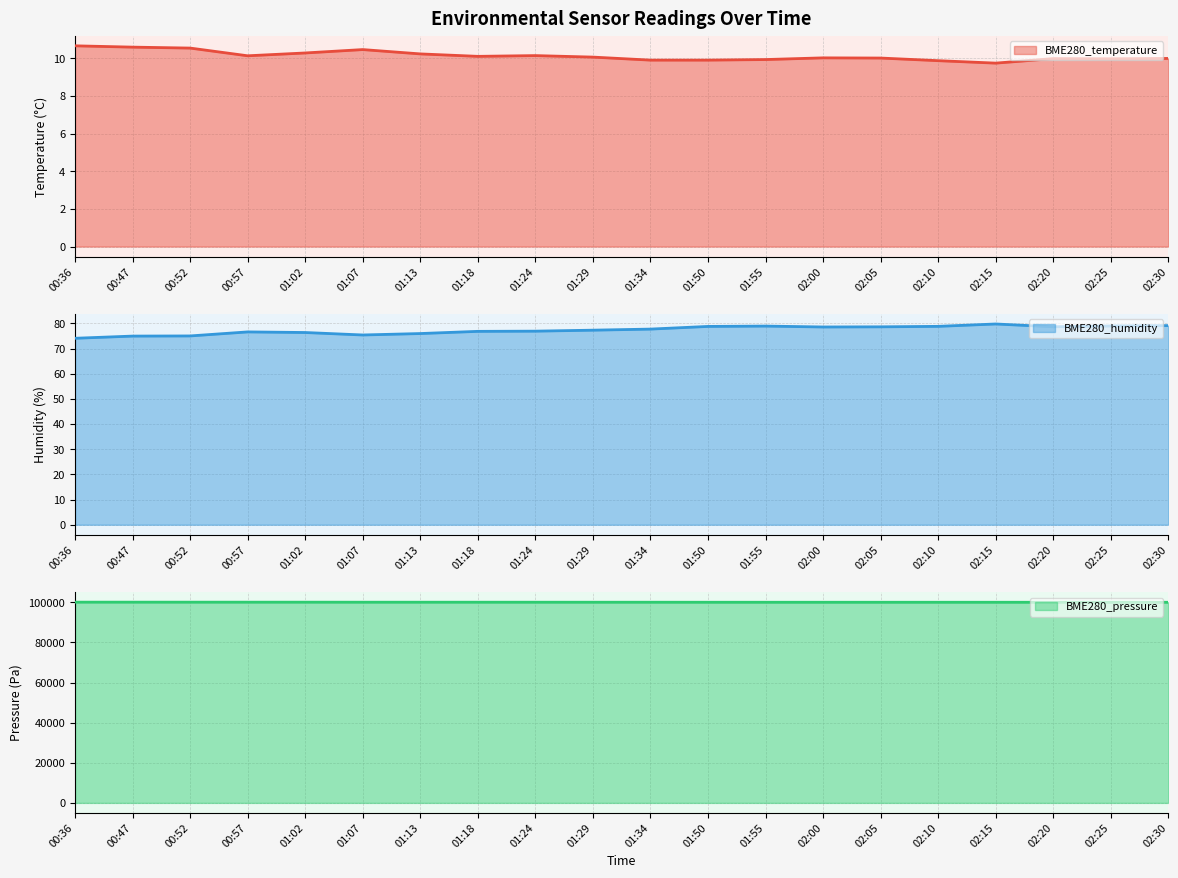

Rank the categories by BME280_temperature value from highest to lowest.

00:36, 00:47, 00:52, 01:07, 01:02, 01:13, 01:24, 00:57, 01:18, 01:29, 02:00, 02:05, 02:30, 02:20, 02:25, 01:55, 01:34, 01:50, 02:10, 02:15